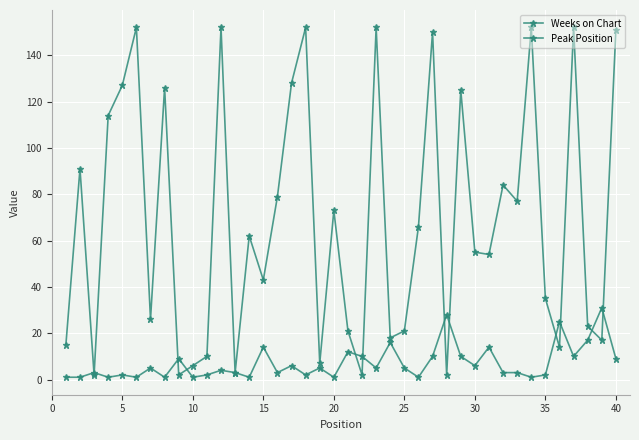

How many interior local peaks does the Peak Position series have?

14